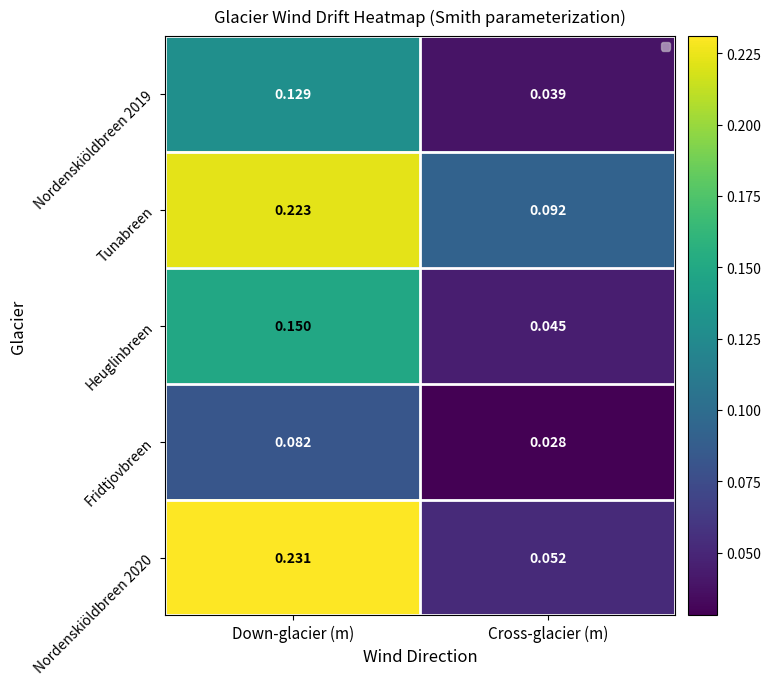

At Cross-glacier (m), list the series in order from largest to smallest.

Tunabreen, Nordenskiöldbreen 2020, Heuglinbreen, Nordenskiöldbreen 2019, Fridtjovbreen